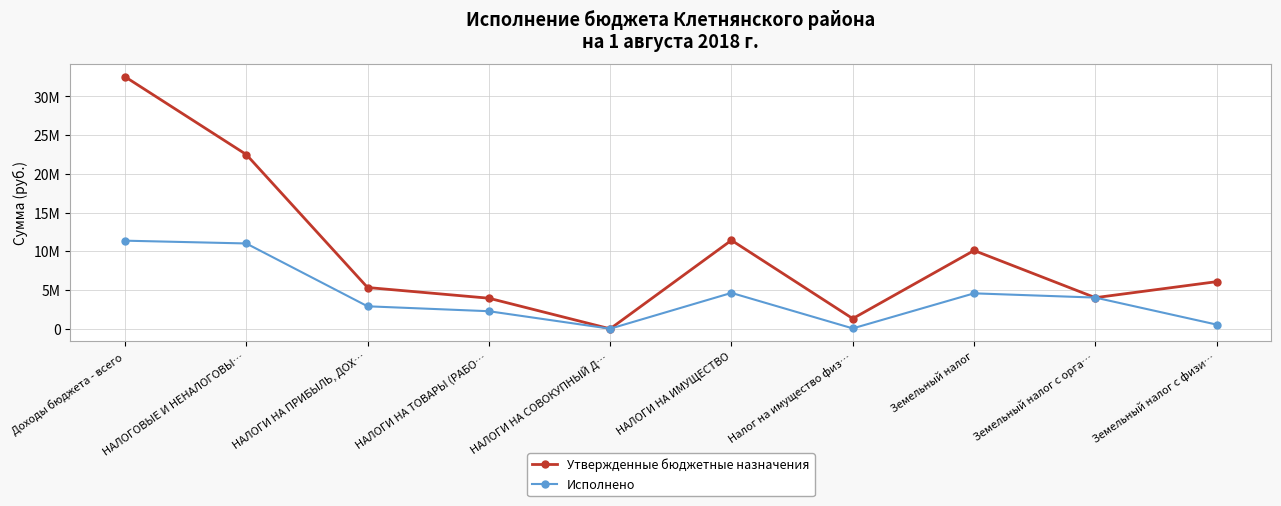

Reading right to left, extract all data points from this chart.

Утвержденные бюджетные назначения: Земельный налог с физи…=6090200.0	Земельный налог с орга…=4023800.0	Земельный налог=10114000.0	Налог на имущество физ…=1322000.0	НАЛОГИ НА ИМУЩЕСТВО=11436000.0	НАЛОГИ НА СОВОКУПНЫЙ Д…=2000.0	НАЛОГИ НА ТОВАРЫ (РАБО…=3955600.0	НАЛОГИ НА ПРИБЫЛЬ, ДОХ…=5335000.0	НАЛОГОВЫЕ И НЕНАЛОГОВЫ…=22506600.0	Доходы бюджета - всего=32550572.2
Исполнено: Земельный налог с физи…=548302.5	Земельный налог с орга…=4034817.2	Земельный налог=4583119.7	Налог на имущество физ…=56172.5	НАЛОГИ НА ИМУЩЕСТВО=4639292.2	НАЛОГИ НА СОВОКУПНЫЙ Д…=16585.9	НАЛОГИ НА ТОВАРЫ (РАБО…=2275703.5	НАЛОГИ НА ПРИБЫЛЬ, ДОХ…=2910344.6	НАЛОГОВЫЕ И НЕНАЛОГОВЫ…=11022297.0	Доходы бюджета - всего=11382291.0